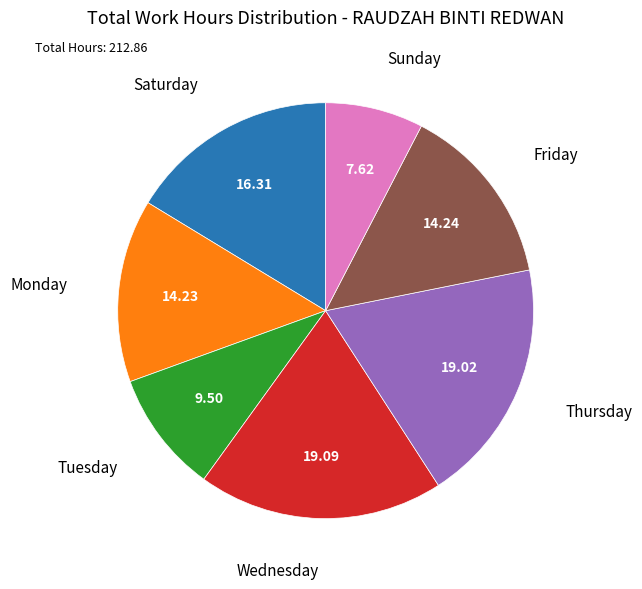

Do Wednesday and Tuesday together represent more than half of the pie?

No